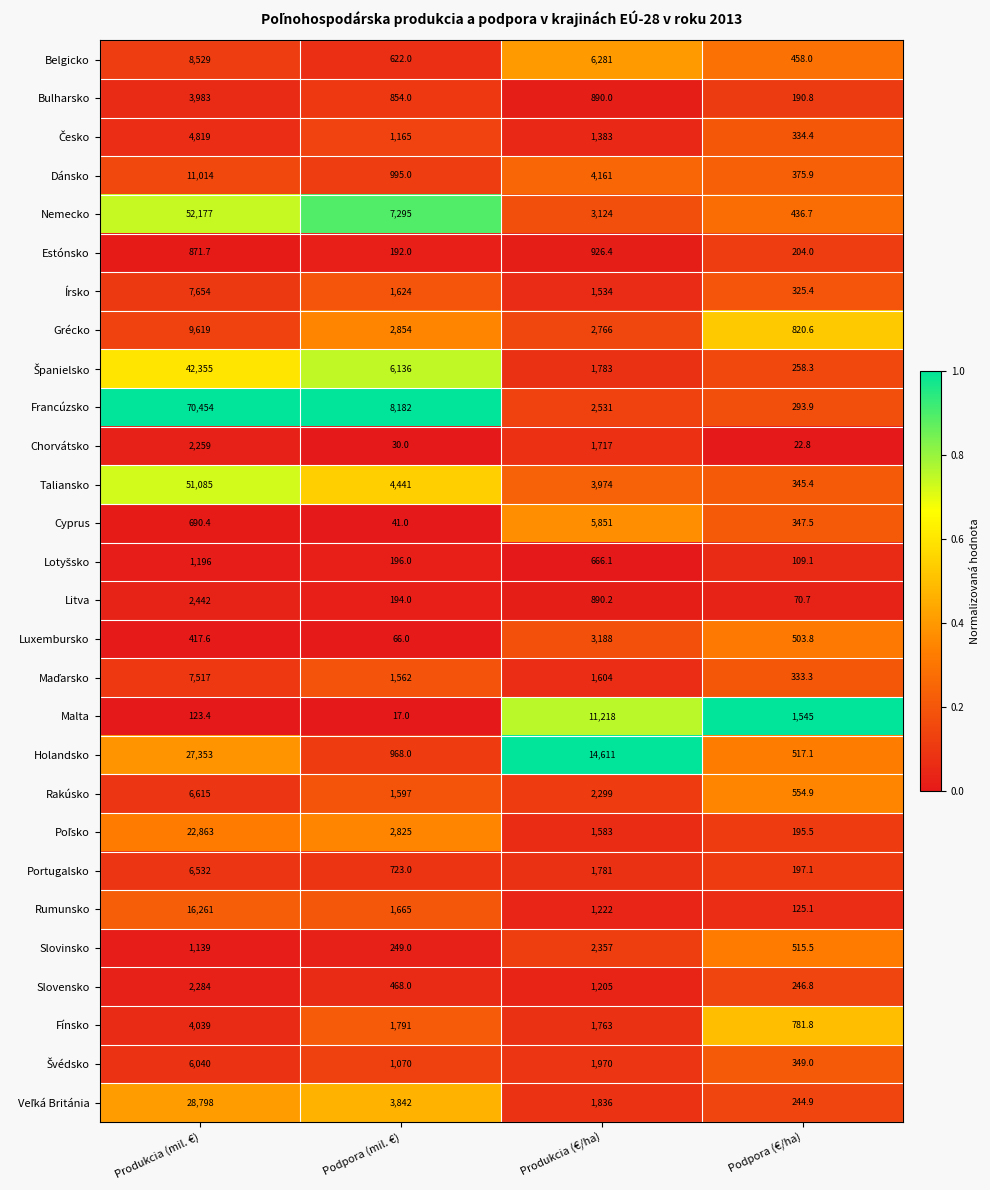

The Írsko series shows 514.9 at Podpora (€/ha). True or false?

False